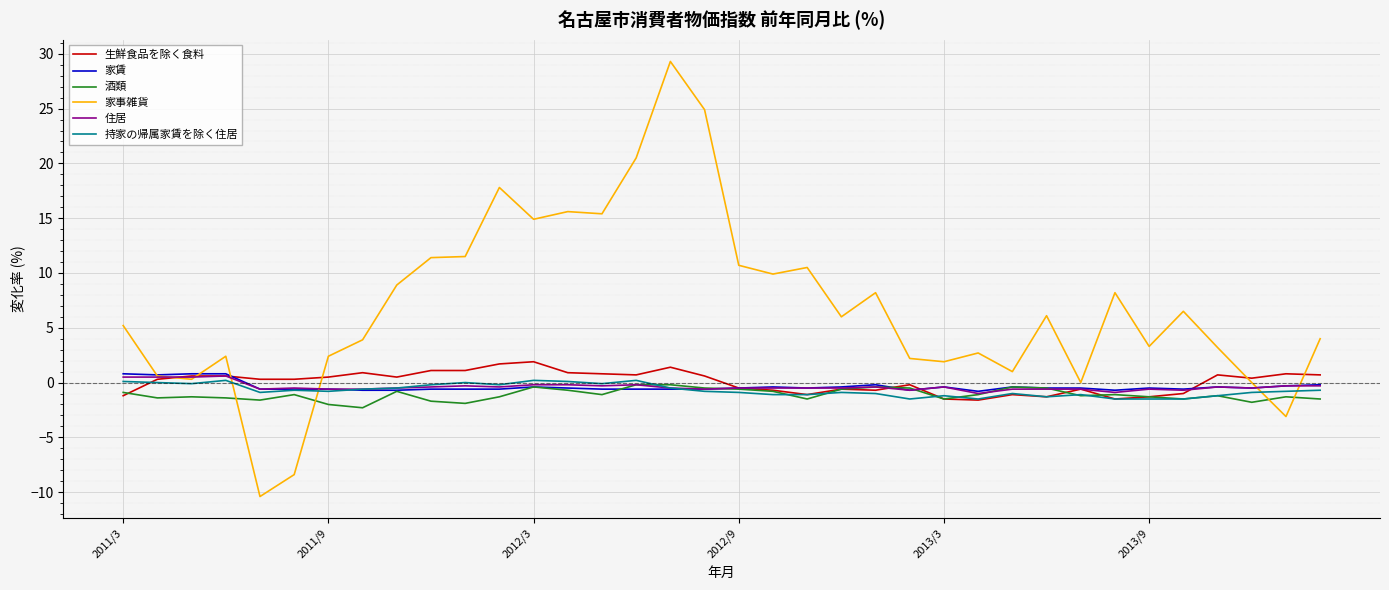

What is the minimum value for 住居?

-1.0